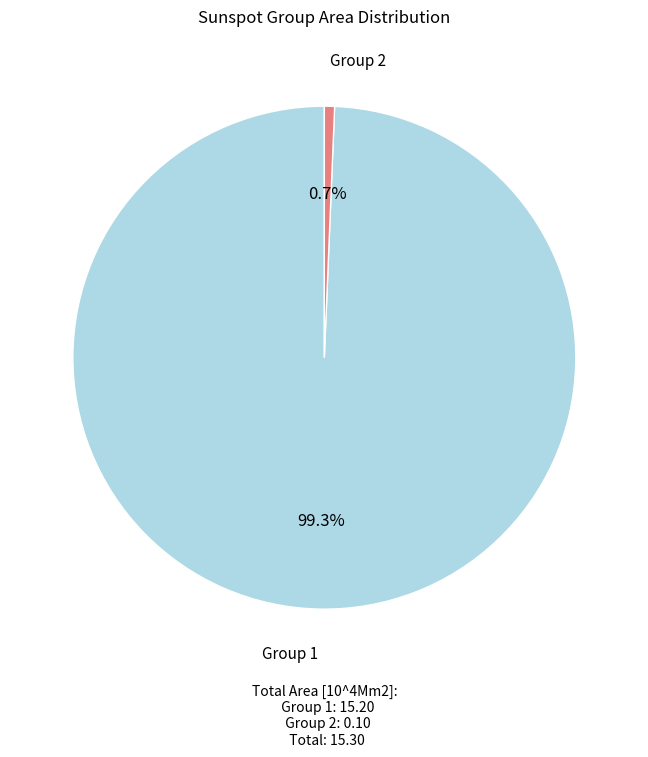

Does any single category account for the majority?

Yes